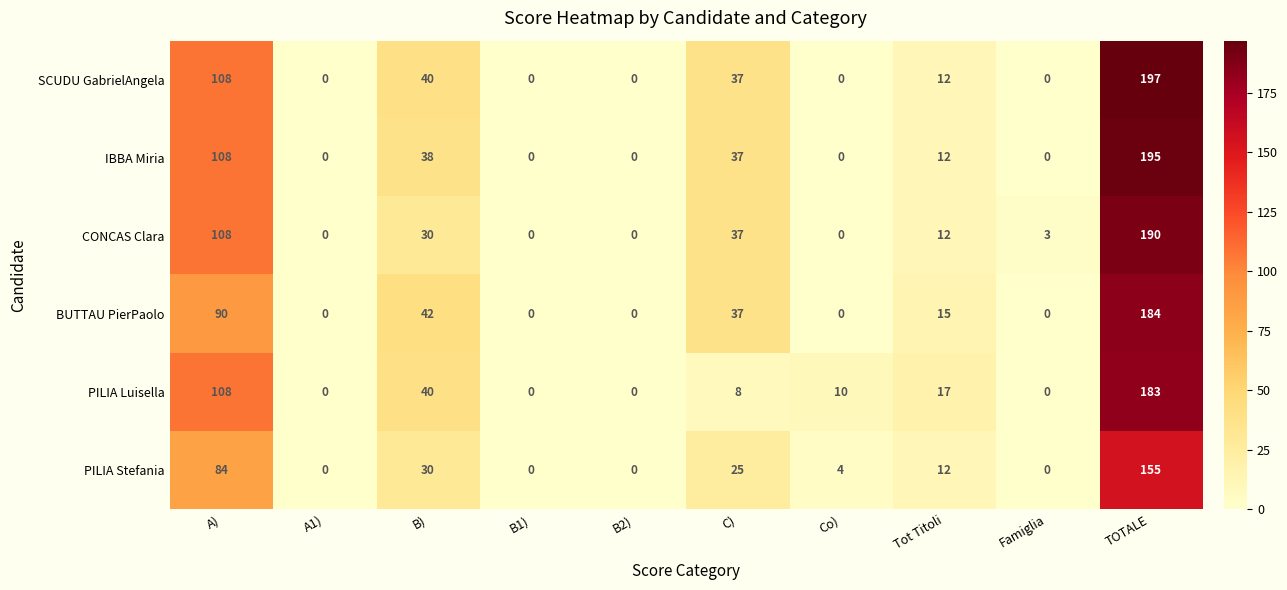

What is the difference between the highest and lowest values at C)?

29